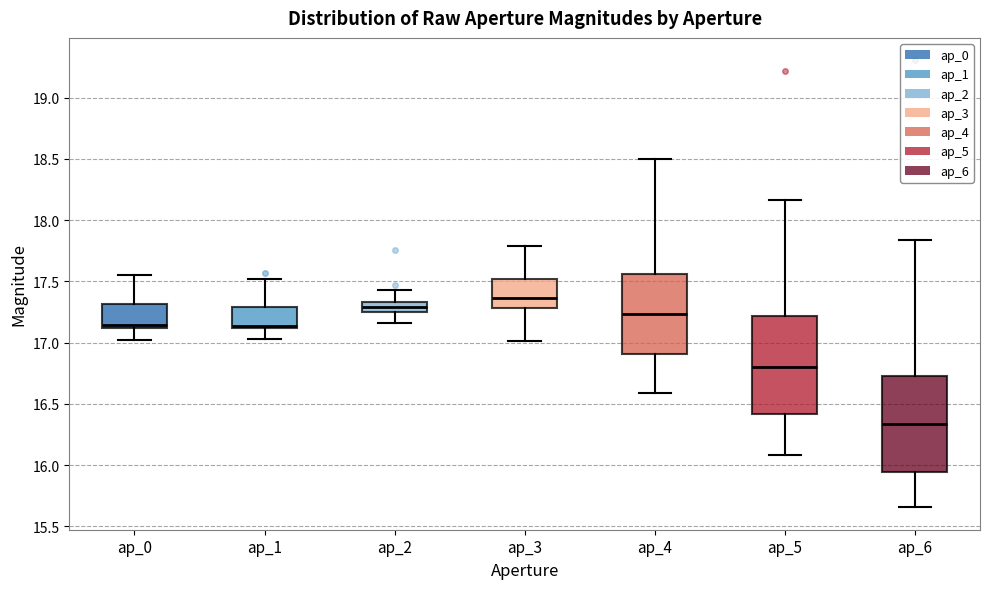

Reading left to right, read every box against the y-axis: the position of its median line, the range the box covers, and the ends of its whiskers. The values are not printed on the chart, so give them approximately, as read against the axis.

ap_0: median 17.15, box 17.10 to 17.30, whiskers 17.00 to 17.55
ap_1: median 17.15, box 17.10 to 17.30, whiskers 17.05 to 17.50
ap_2: median 17.30, box 17.25 to 17.35, whiskers 17.15 to 17.45
ap_3: median 17.35, box 17.30 to 17.50, whiskers 17.00 to 17.80
ap_4: median 17.25, box 16.90 to 17.55, whiskers 16.60 to 18.50
ap_5: median 16.80, box 16.40 to 17.20, whiskers 16.10 to 18.15
ap_6: median 16.35, box 15.95 to 16.70, whiskers 15.65 to 17.85